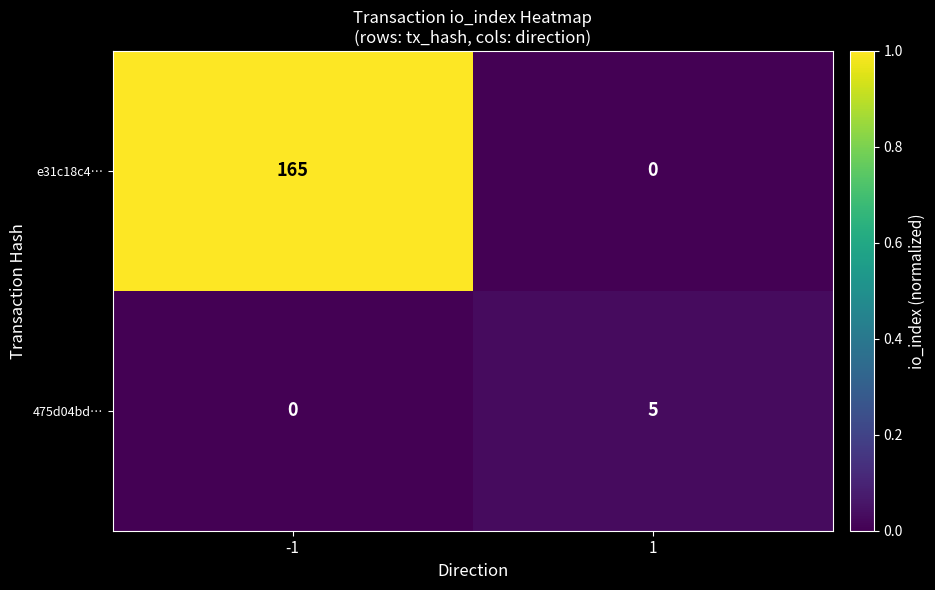

How many series are shown in this chart?

2